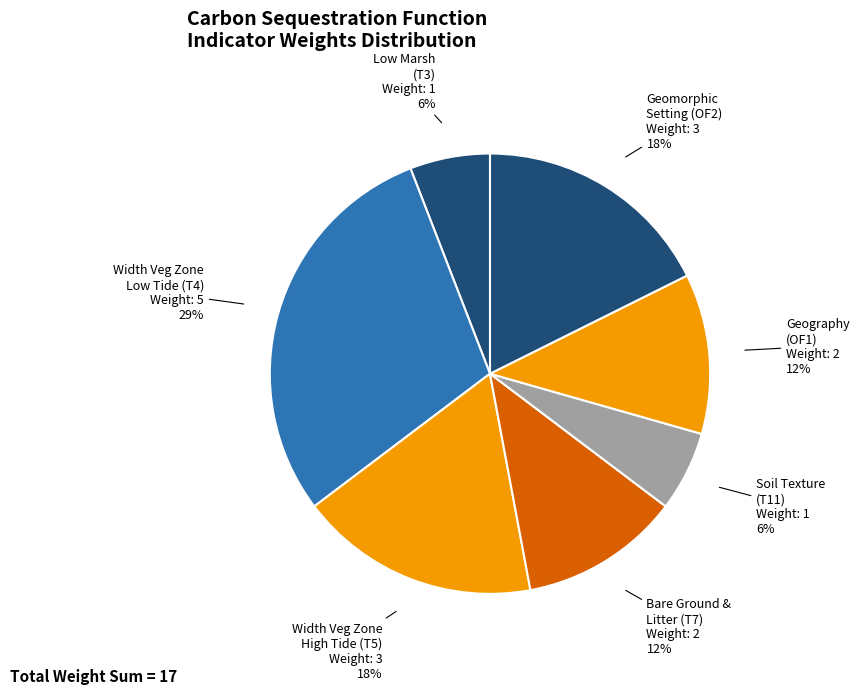

What is the largest slice in the pie chart?

Width Veg Zone Low Tide (T4)